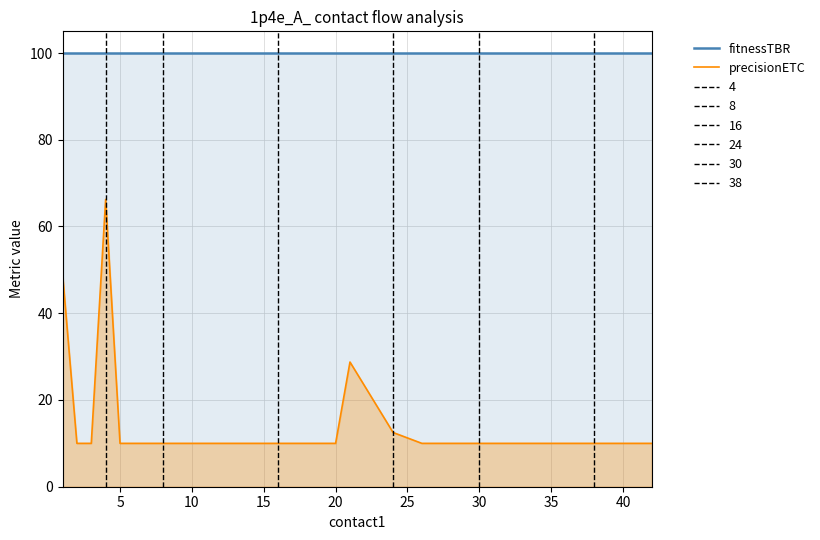

What is the sum of all fitnessTBR values?

3300.0